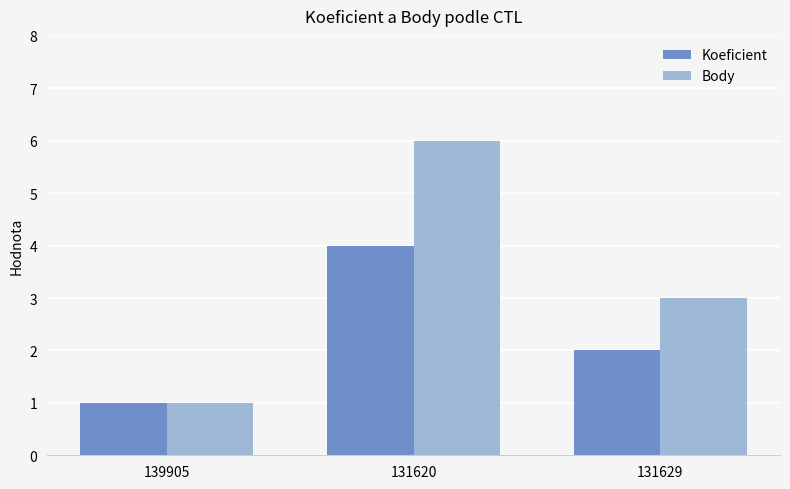

Rank the categories by Koeficient value from lowest to highest.

139905, 131629, 131620